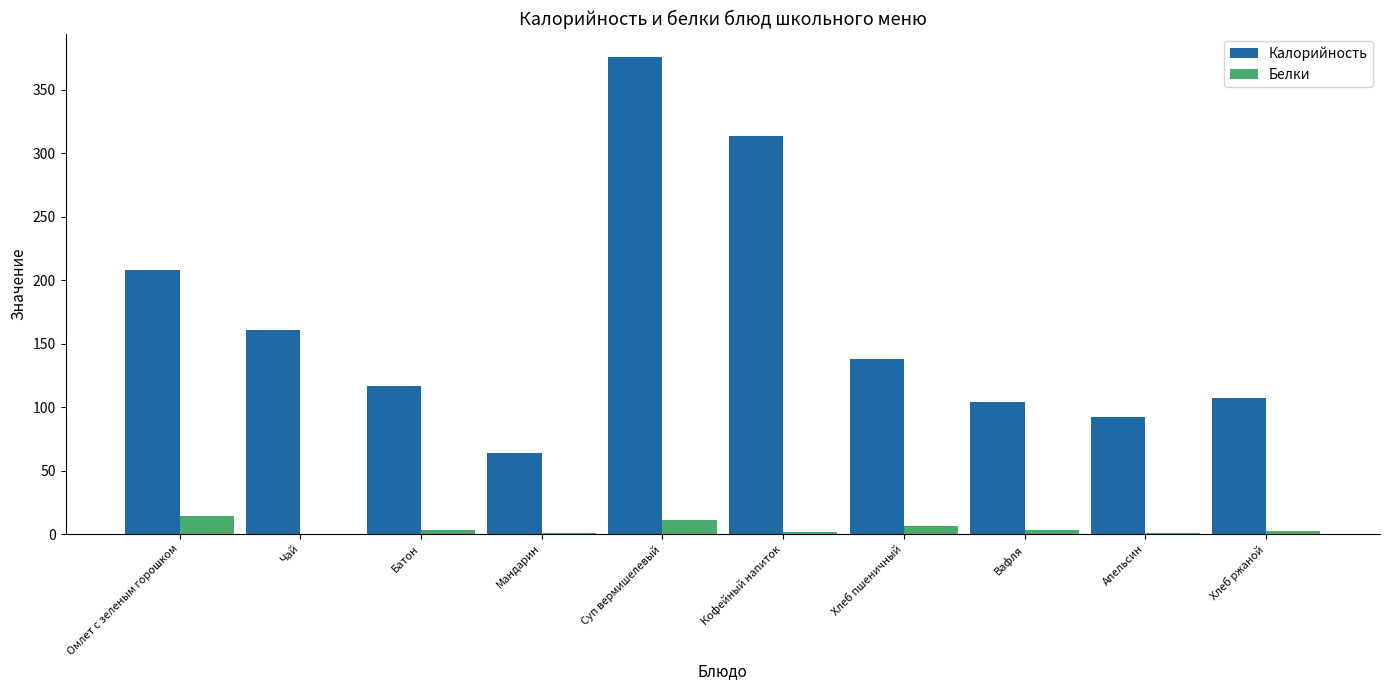

Which series has the largest total across all categories?

Калорийность